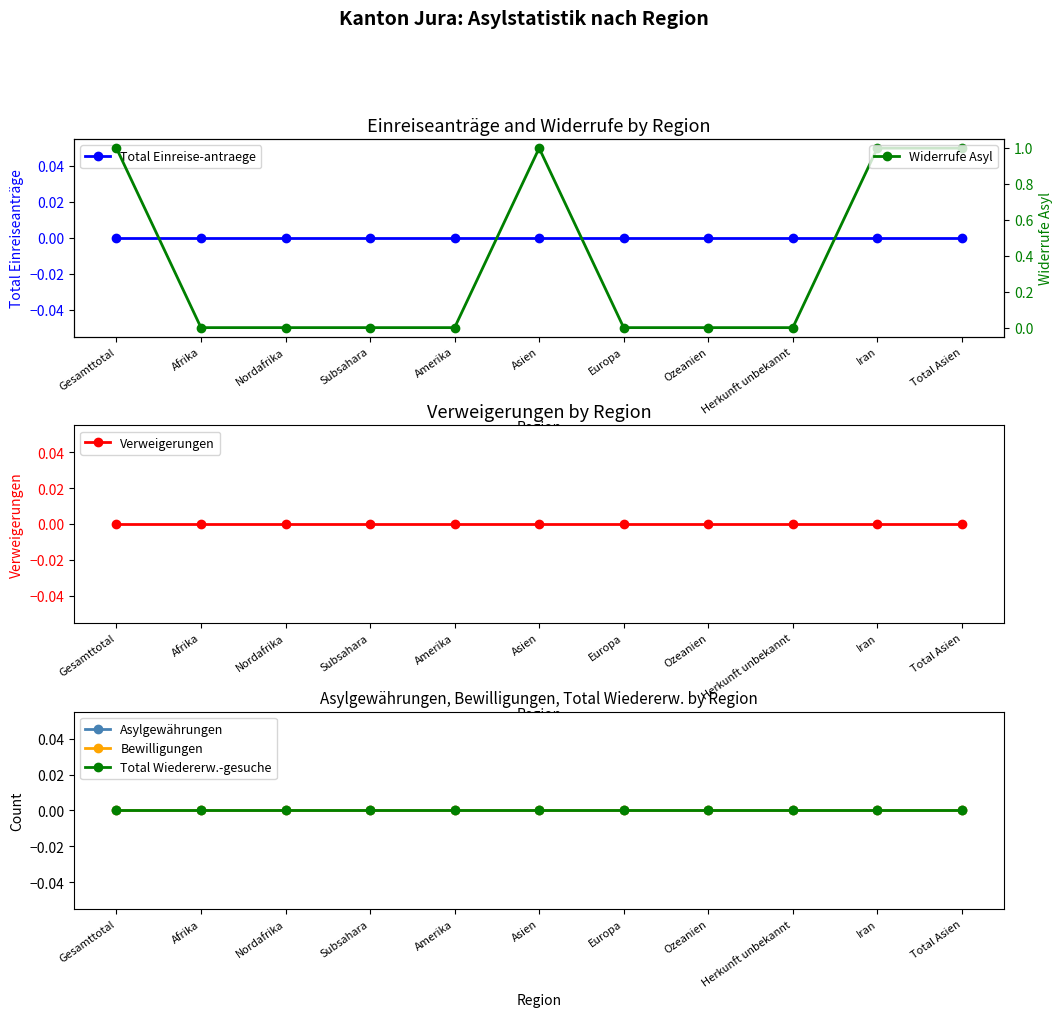

True or false: Total Einreise-antraege and Total Wiedererw.-gesuche intersect in this chart.

False